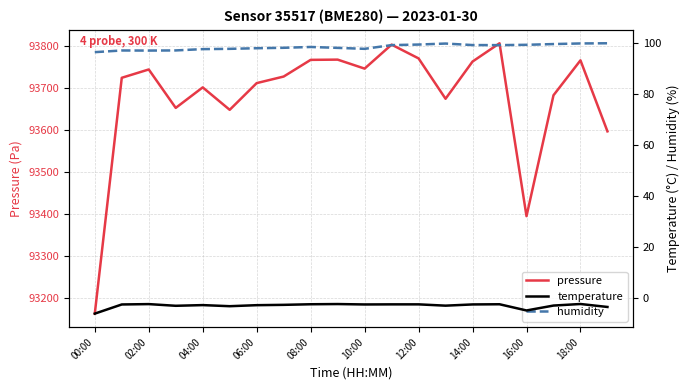

What is the minimum value shown in the chart?

-6.1